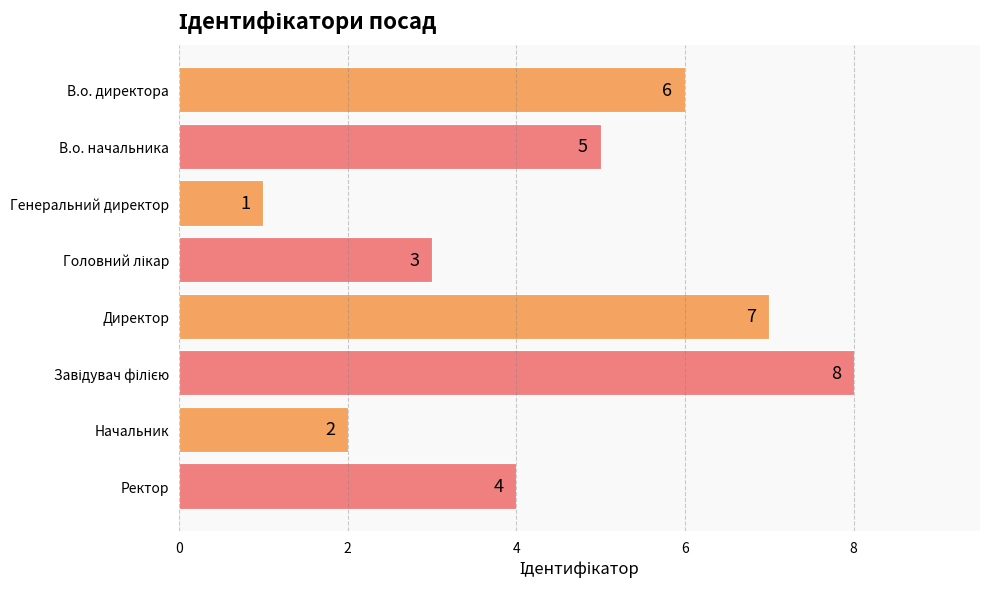

Which label corresponds to the smallest value in the chart?

Генеральний директор